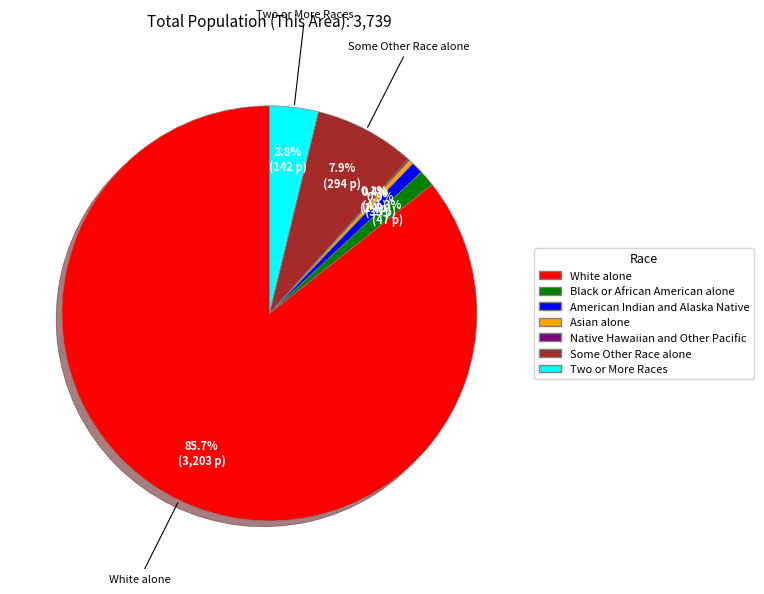

Does any single category account for the majority?

Yes